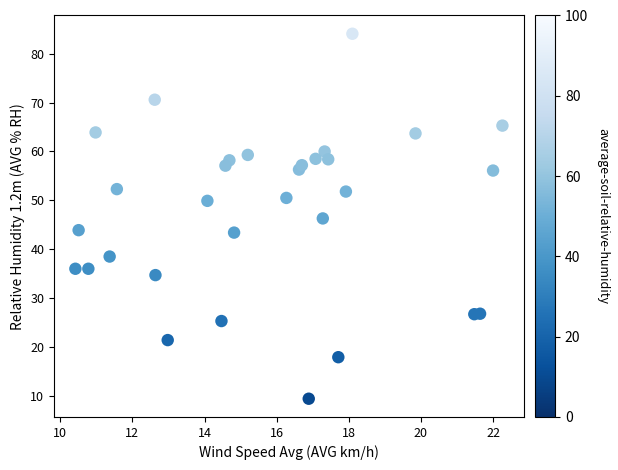

What is the range of X values (max minus min)?

11.8